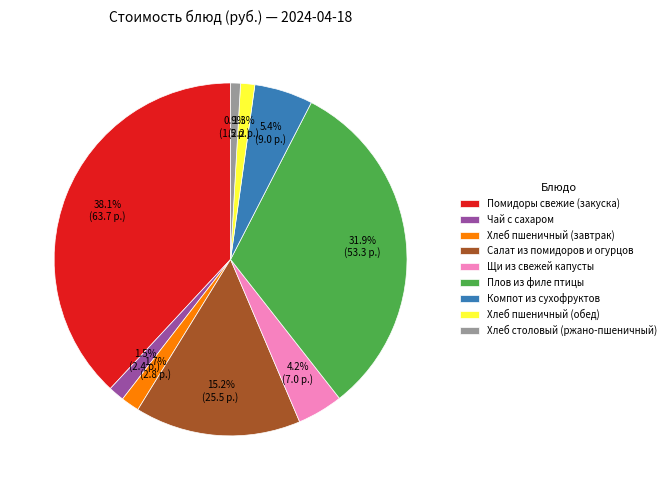

Combined, what portion of the pie is Хлеб пшеничный (завтрак) and Щи из свежей капусты?

5.9%